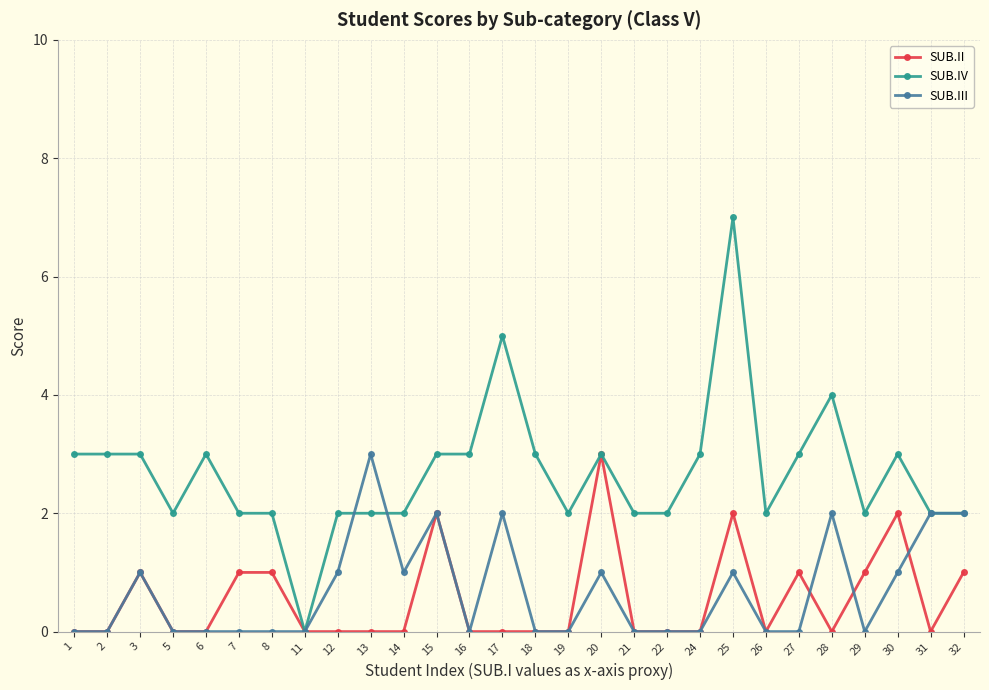

Is it true that SUB.III equals 1 at 30?

True